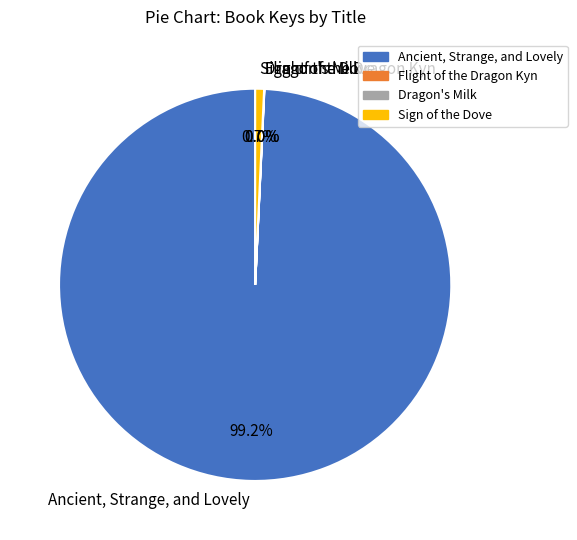

Is there a majority slice in this chart?

Yes